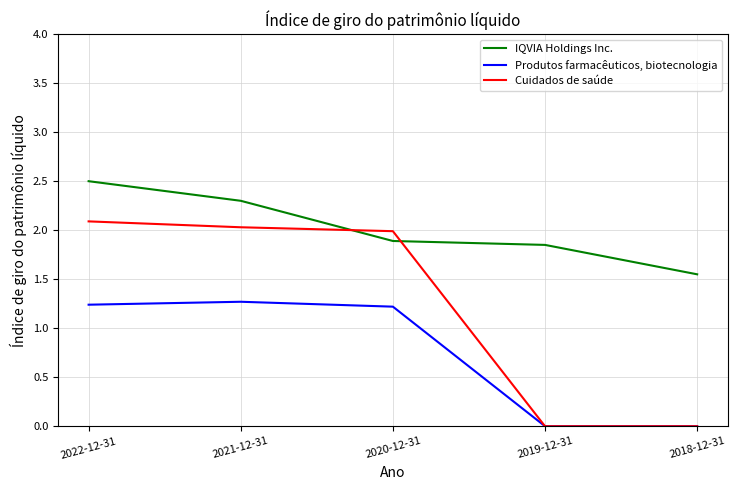

Where do IQVIA Holdings Inc. and Cuidados de saúde first cross each other?

2021-12-31 and 2020-12-31